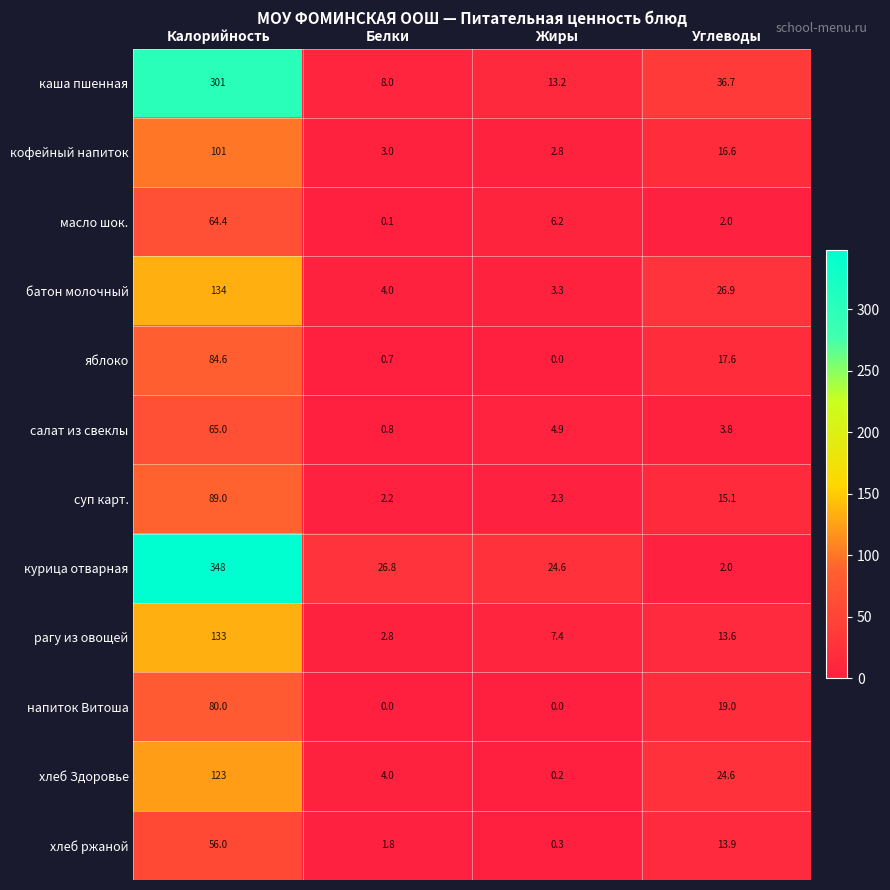

At which category is the sum across all series the highest?

Калорийность